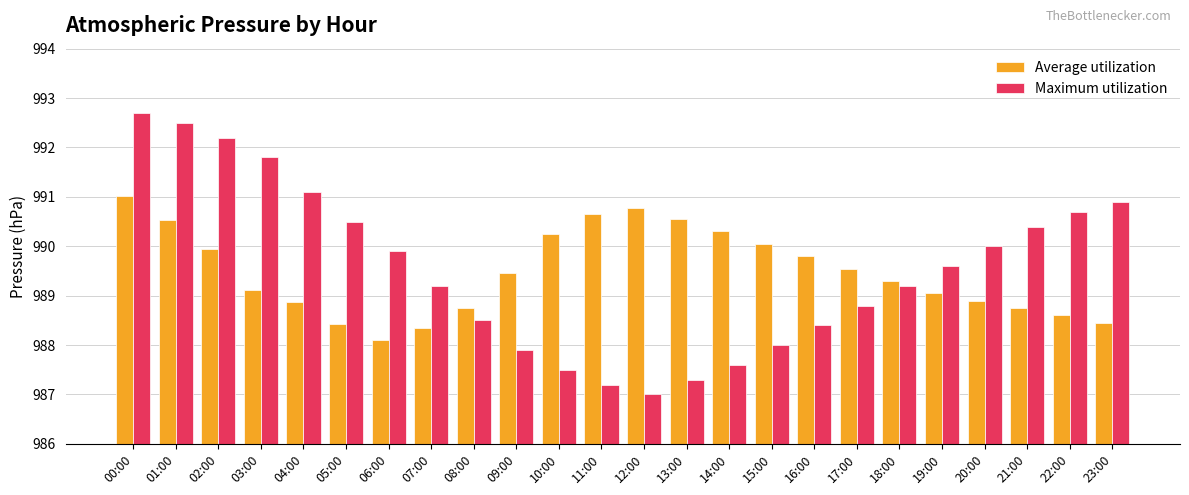

How many bars are there in total?

48